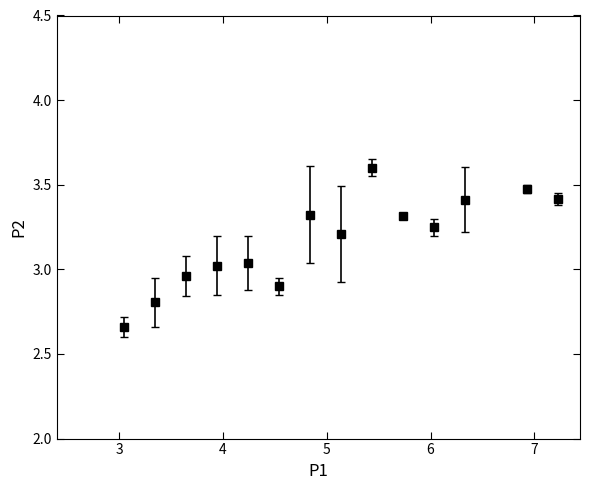

What is the value of the 9th point from the left?

3.6